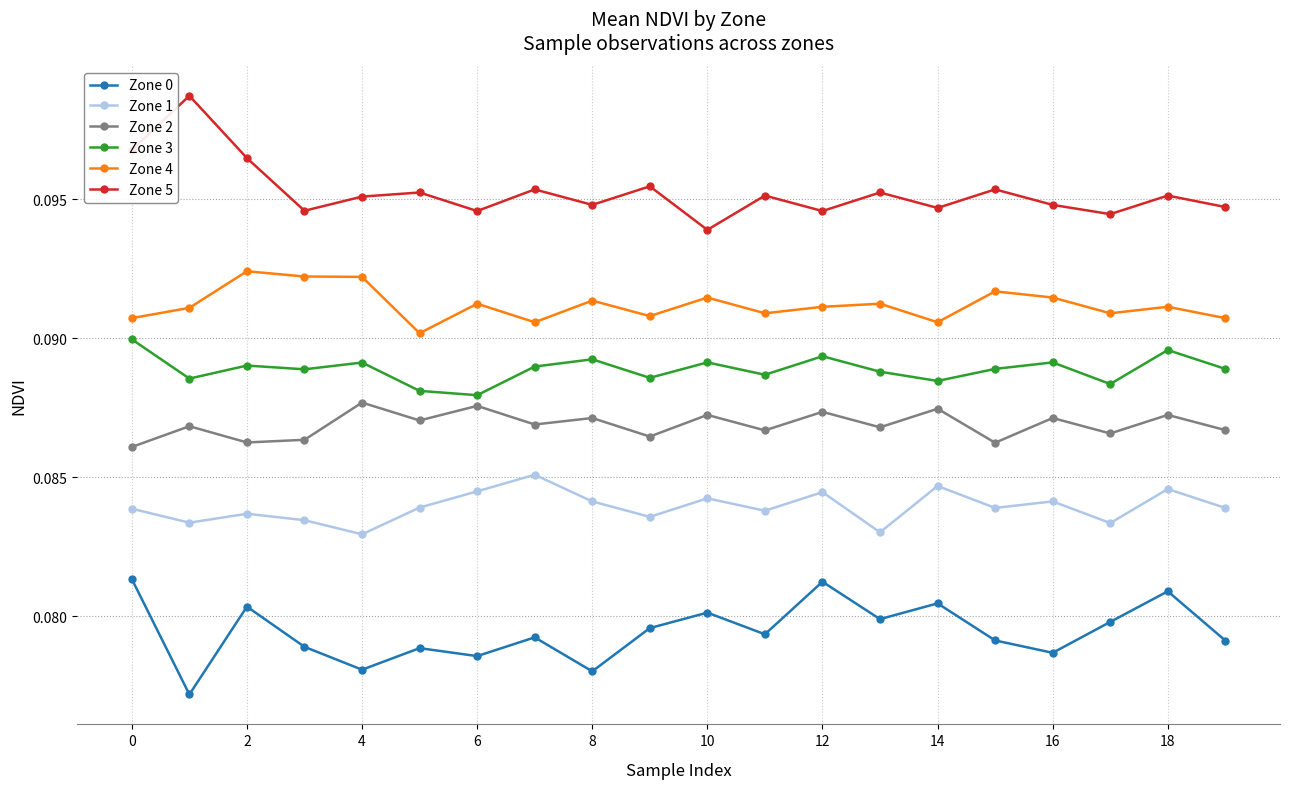

What are all the series names shown in the legend?

Zone 0, Zone 1, Zone 2, Zone 3, Zone 4, Zone 5